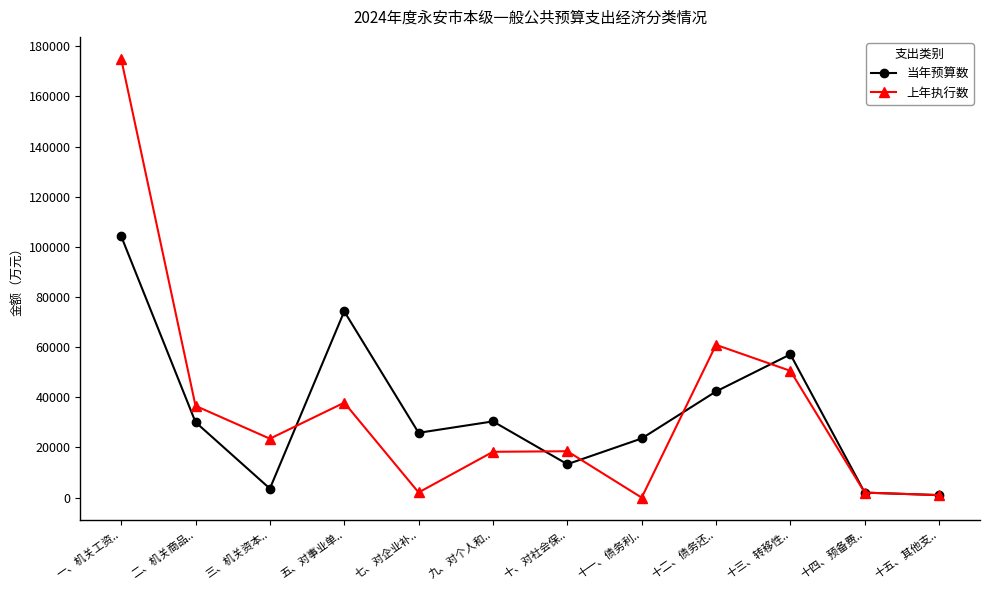

What is the sum of all 当年预算数 values?

407843